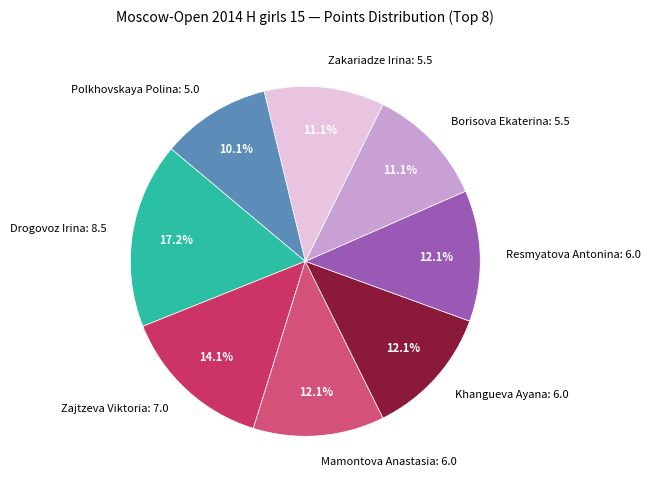

How many slices are in this pie chart?

8